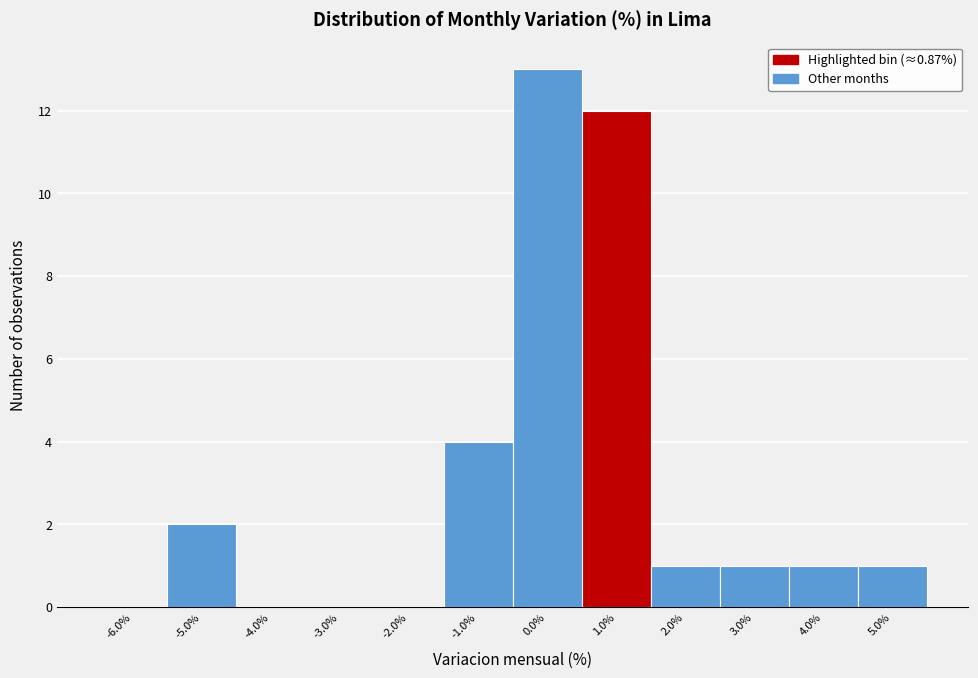

Reading left to right, transcribe this chart: for each bar, give the range it covers on the x-axis and its height. The values are not printed on the chart, so give them approximately, as read against the axis.

-6.5 to -5.5: 0
-5.5 to -4.5: 2
-4.5 to -3.5: 0
-3.5 to -2.5: 0
-2.5 to -1.5: 0
-1.5 to -0.5: 4
-0.5 to 0.5: 13
0.5 to 1.5: 12
1.5 to 2.5: 1
2.5 to 3.5: 1
3.5 to 4.5: 1
4.5 to 5.5: 1